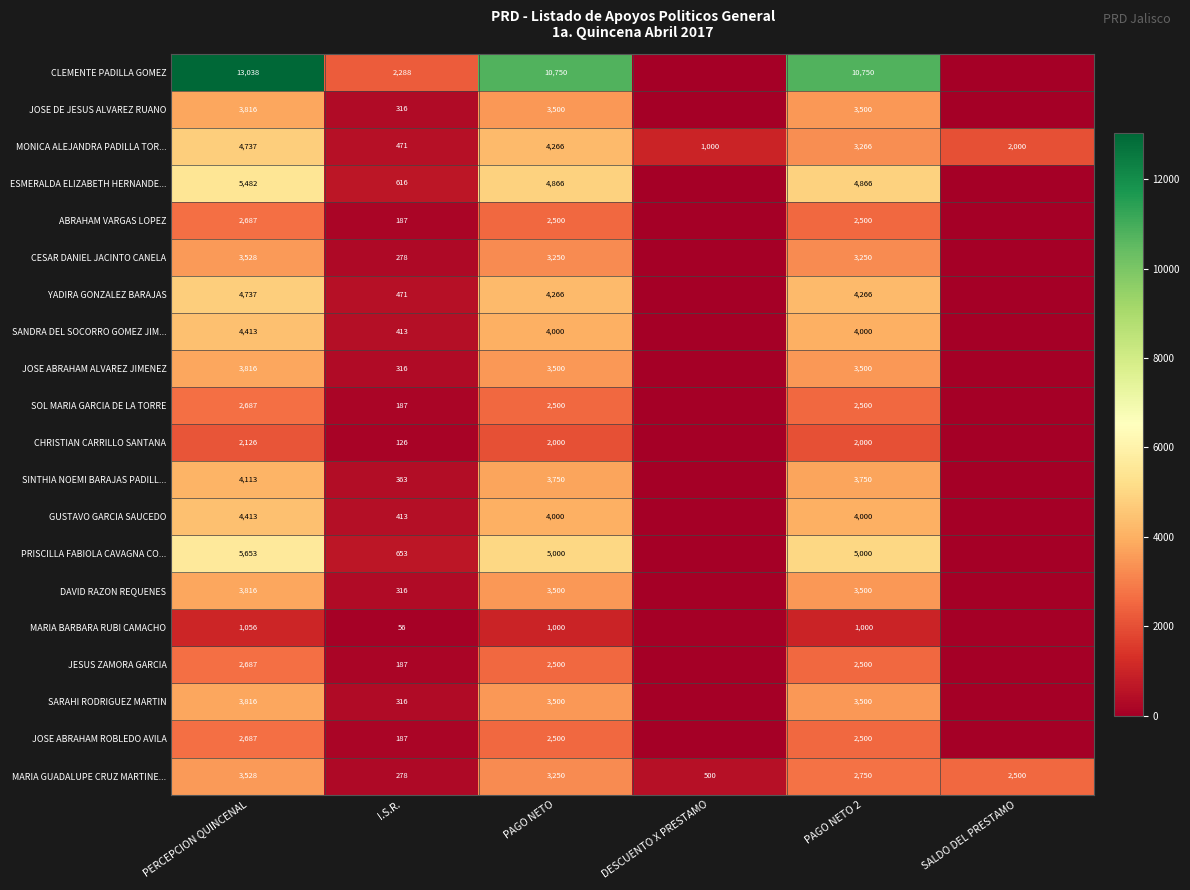

What is the difference between the ESMERALDA ELIZABETH HERNANDE... values at I.S.R. and PAGO NETO 2?

4250